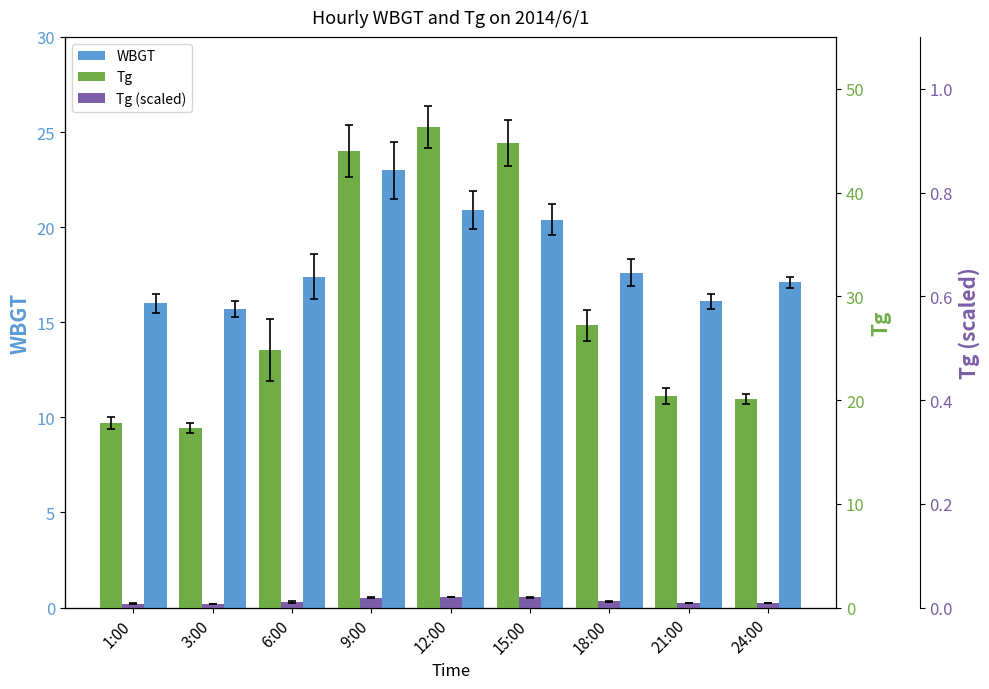

What is the average value of the Tg (scaled) series?

0.6